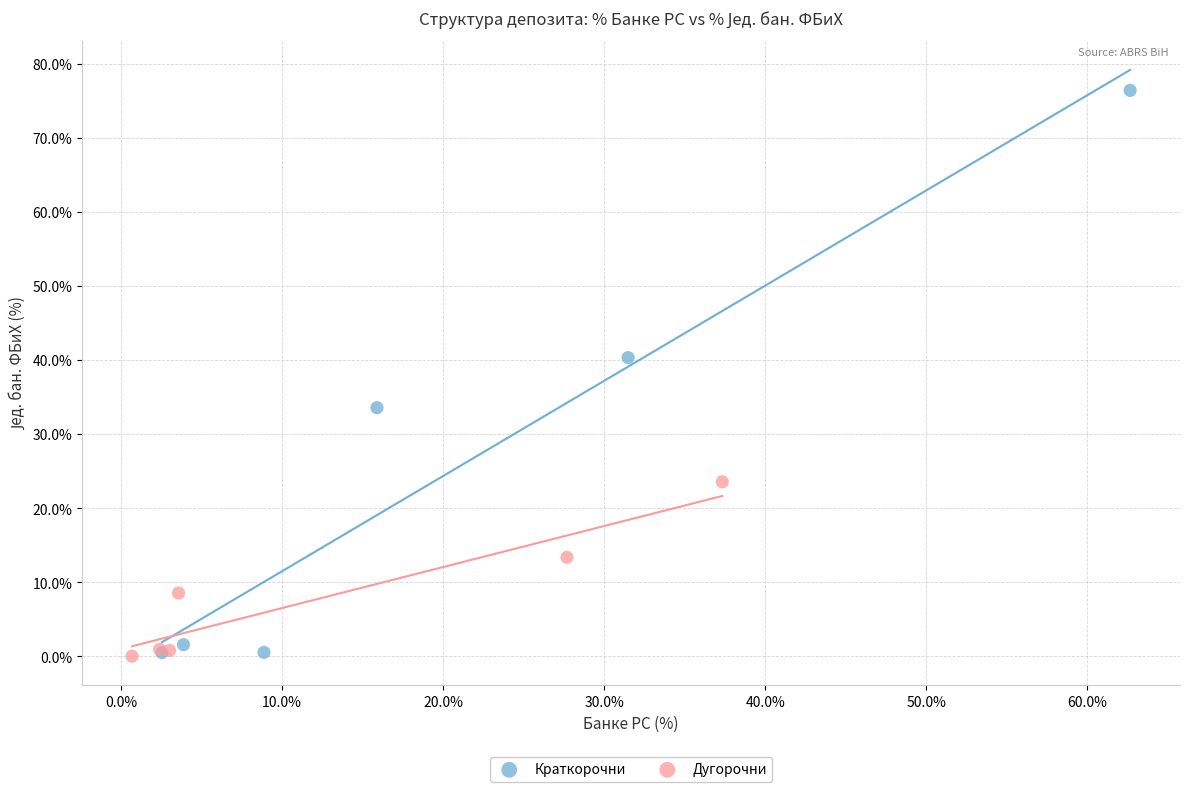

Which series contains the highest Y value?

Краткорочни